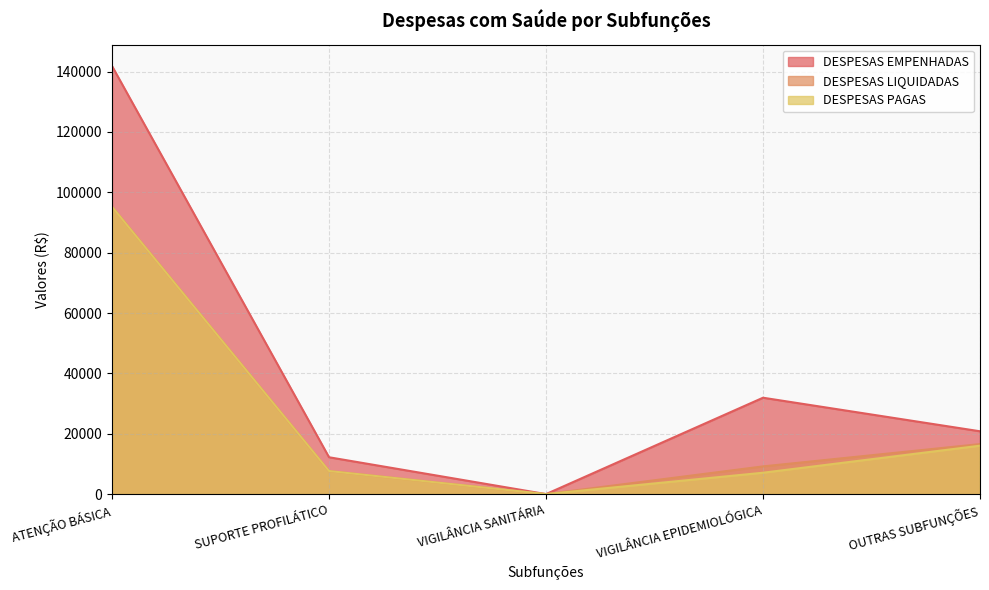

What are all the series names shown in the legend?

DESPESAS EMPENHADAS, DESPESAS LIQUIDADAS, DESPESAS PAGAS